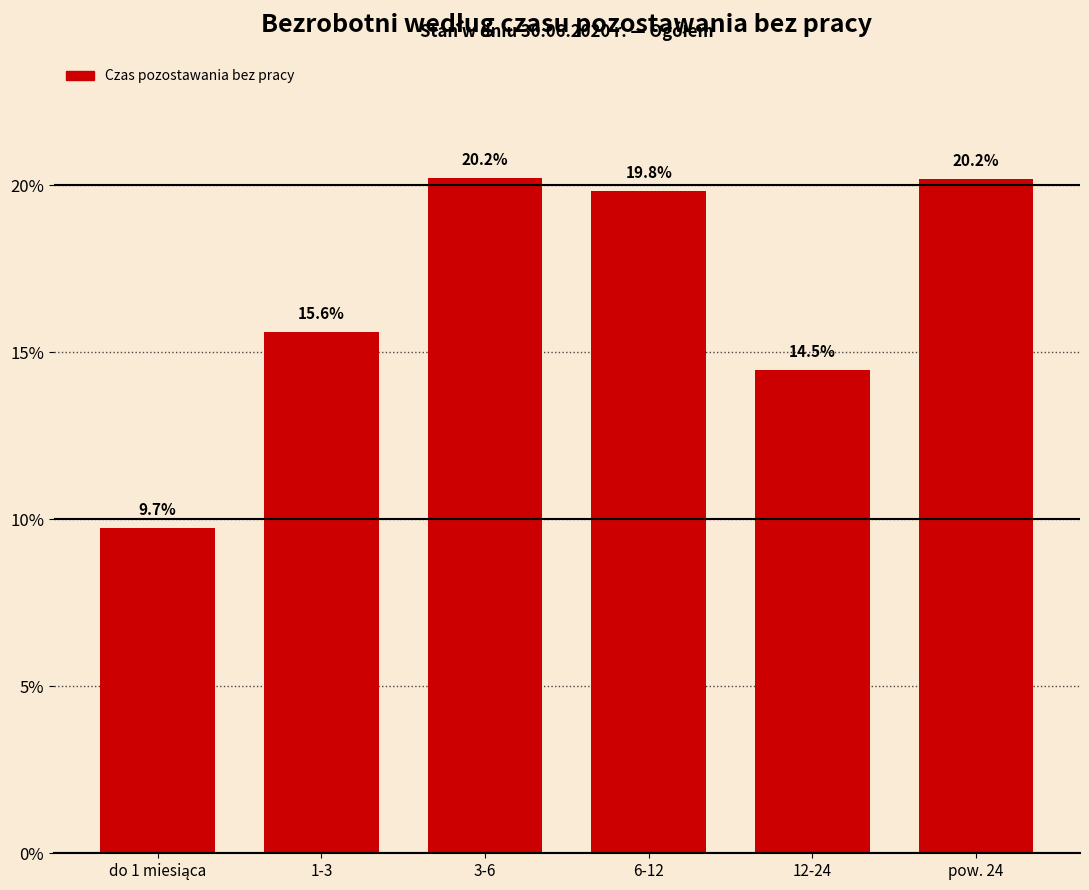

Reading left to right, extract all data points from this chart.

9.7	15.6	20.2	19.8	14.5	20.2